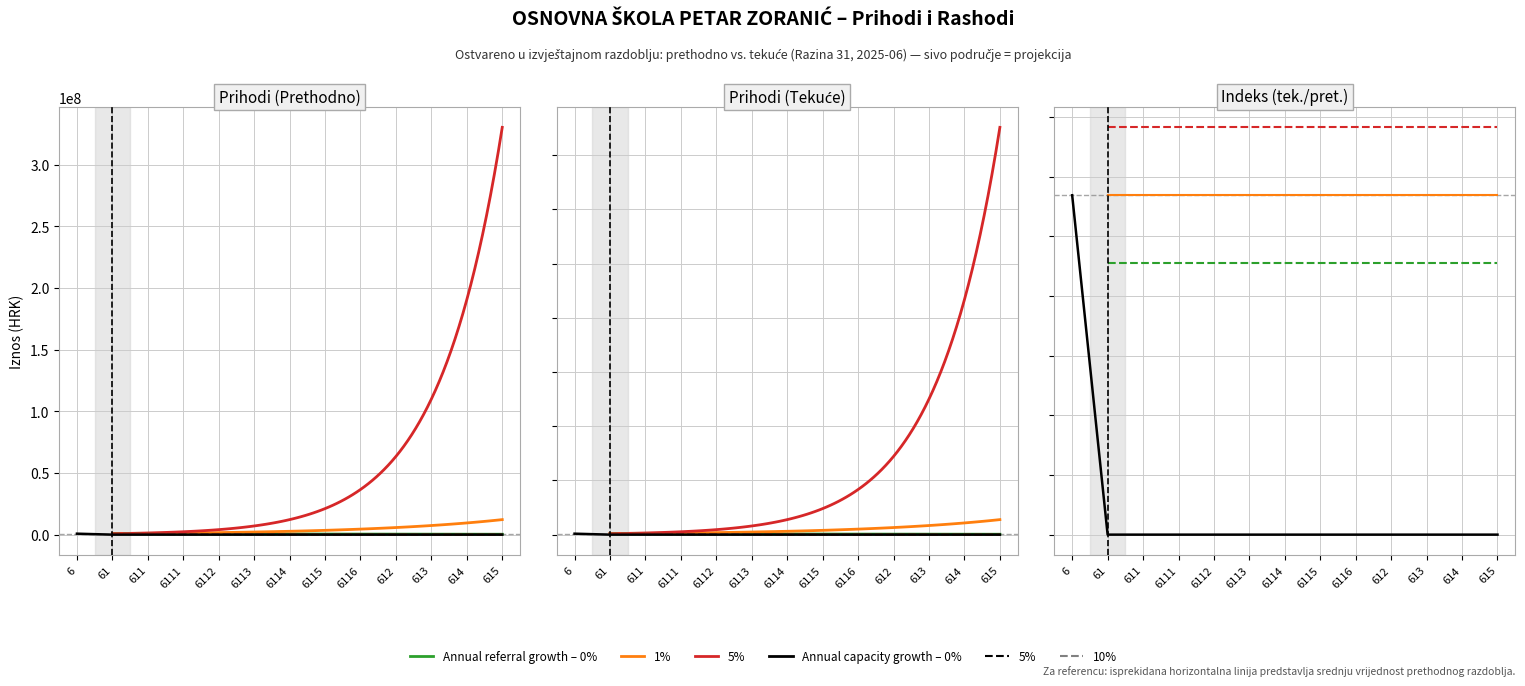

Is the value of Tekuće razdoblje at 6111 greater than the value of Indeks (tek/pret) at 612?

No